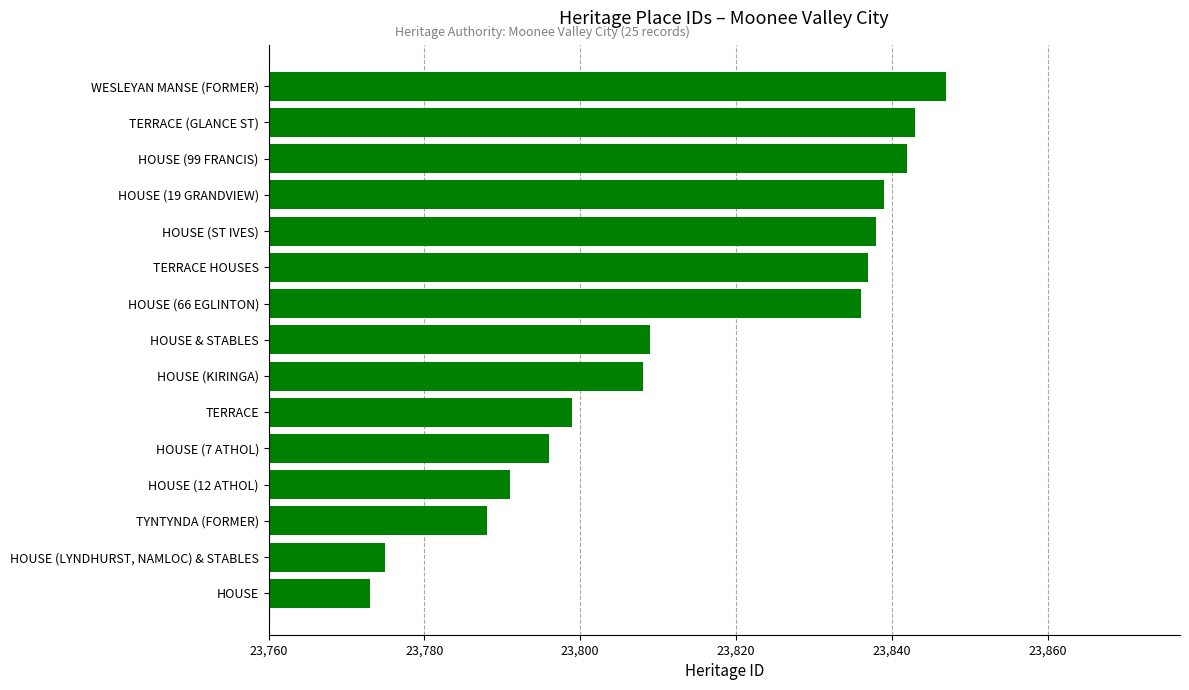

What is the minimum value shown in the chart?

23773